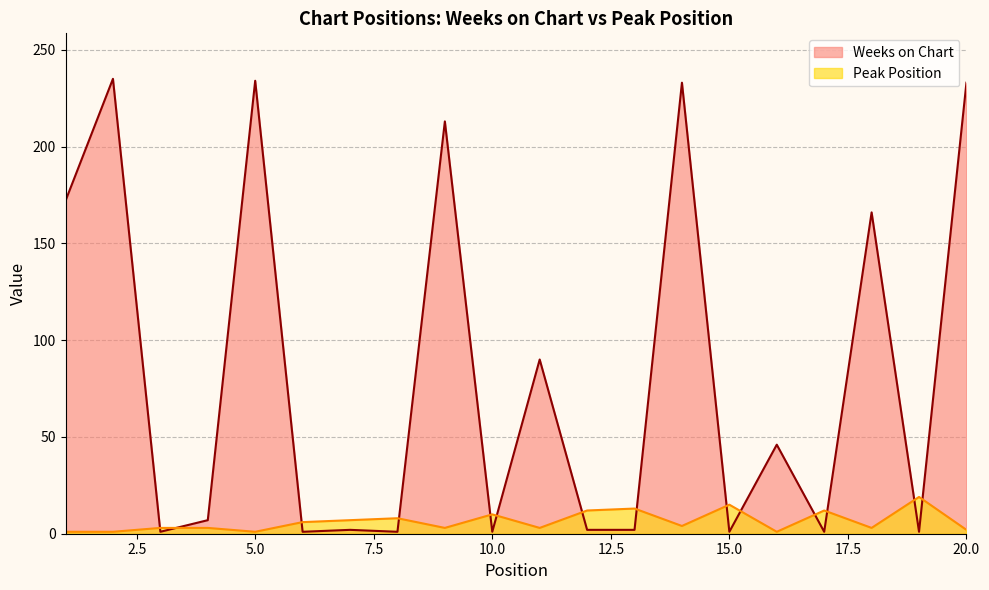

How many data points does each series have?

20